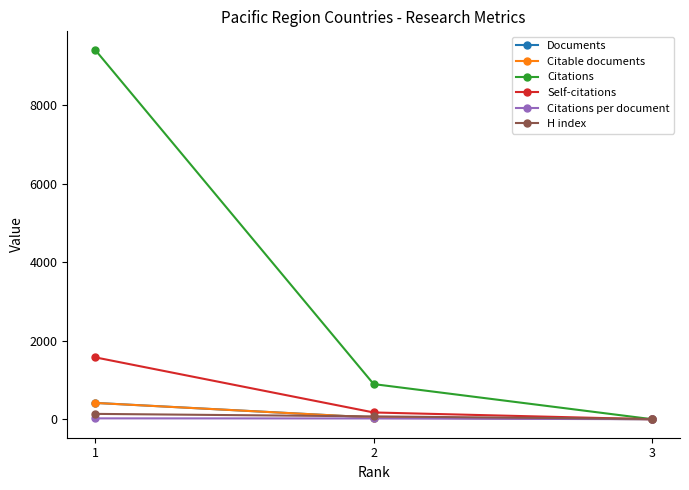

What is the sum of the Self-citations values at 1 and 3?

1578.0